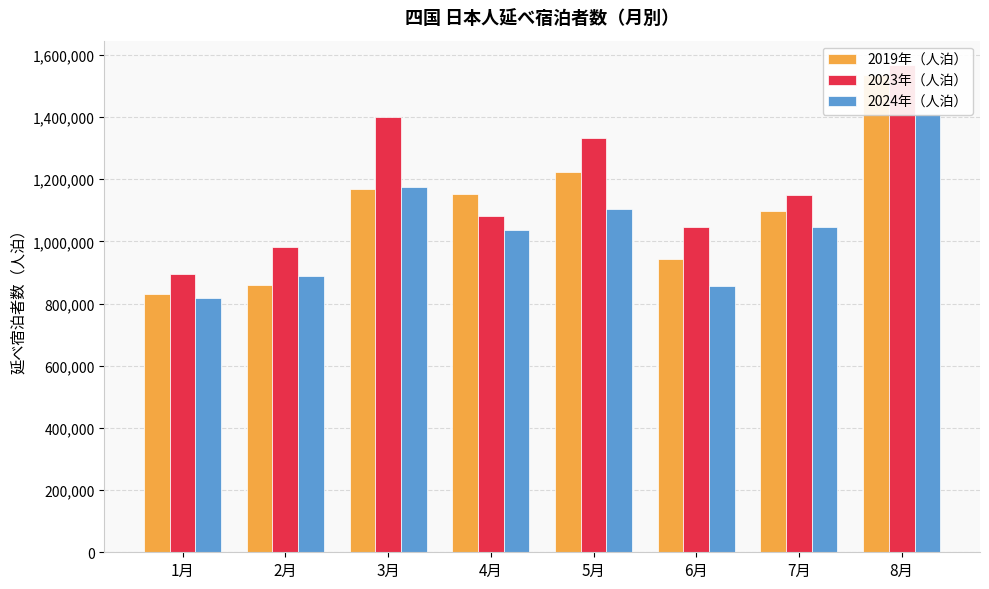

How many groups of bars are there?

8